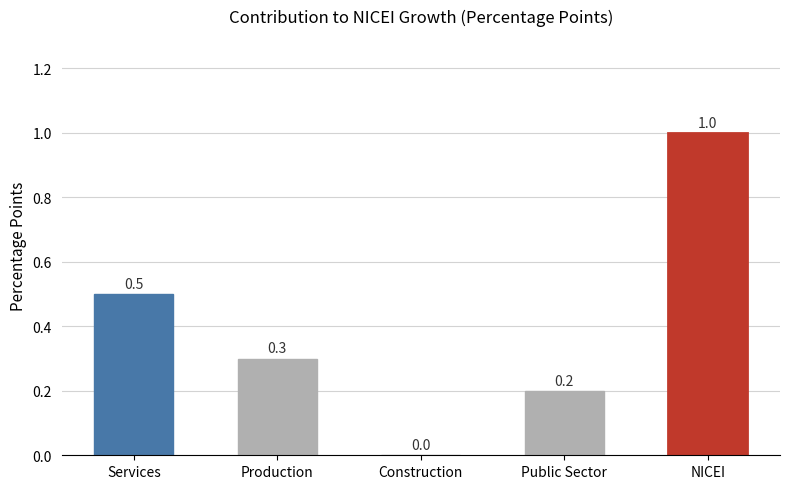

Reading right to left, extract all data points from this chart.

NICEI=1.0	Public Sector=0.2	Construction=0.0	Production=0.3	Services=0.5